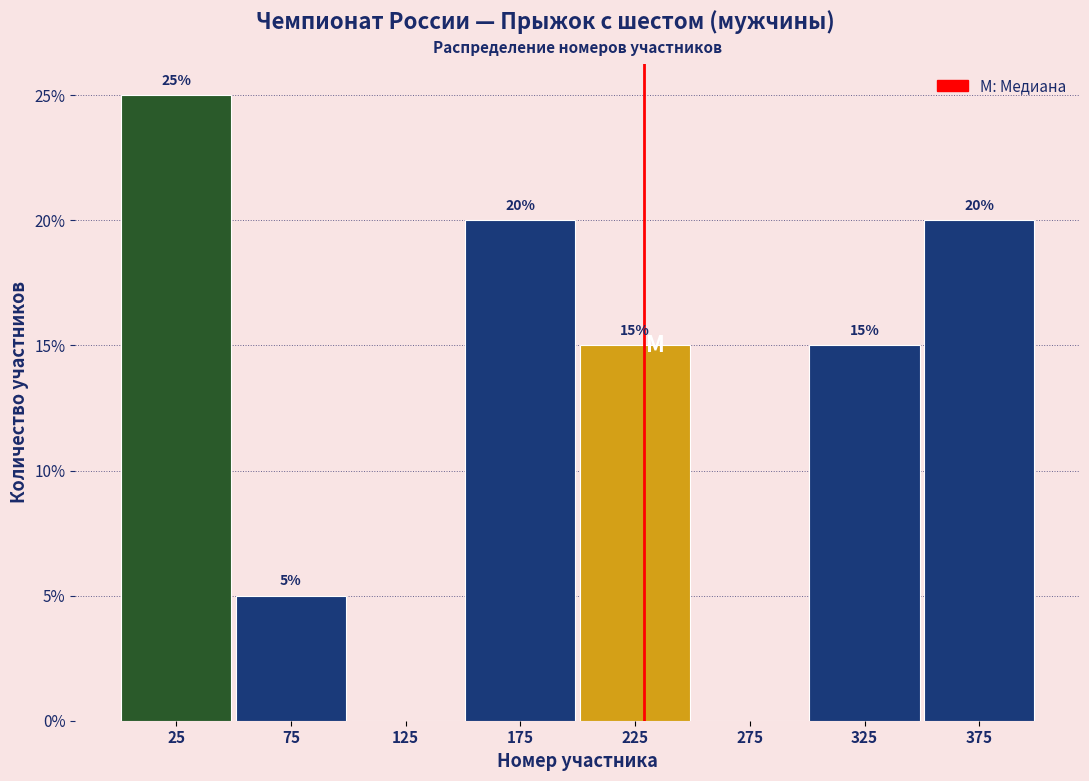

Over which range of the x-axis is the bar tallest?

0 to 50